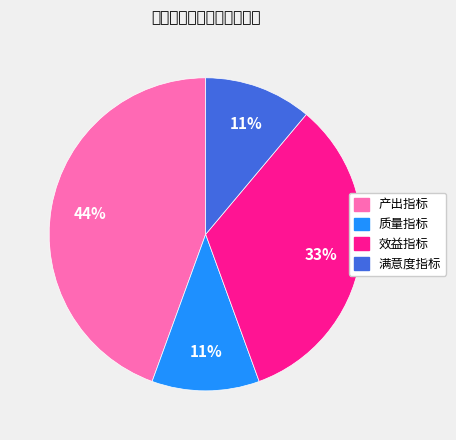

True or false: 满意度指标 accounts for 11% of the total.

True